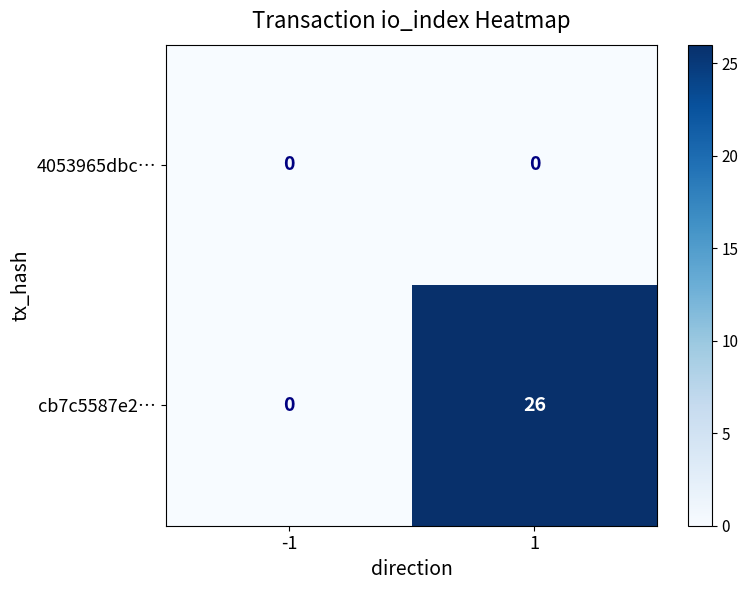

How many positive values does the cb7c5587e2… series have?

1